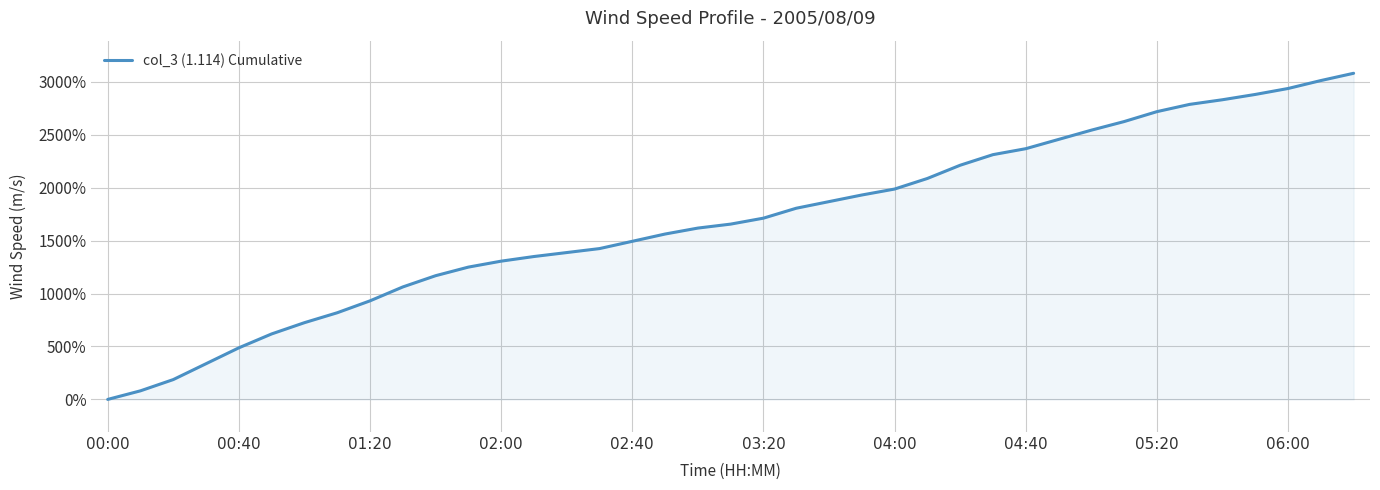

How many values are below 1656?

19